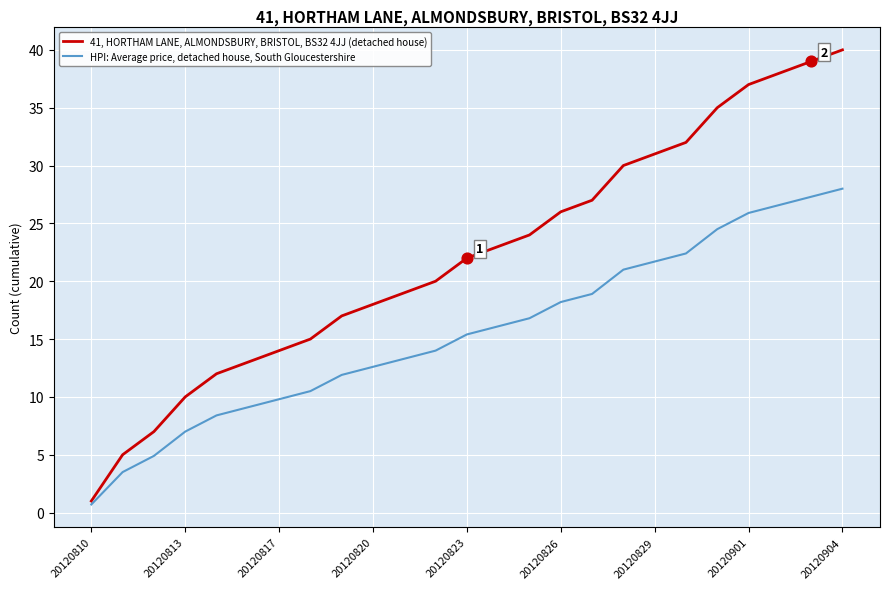

Which series has the widest spread of values?

41, HORTHAM LANE, ALMONDSBURY, BRISTOL, BS32 4JJ (detached house)